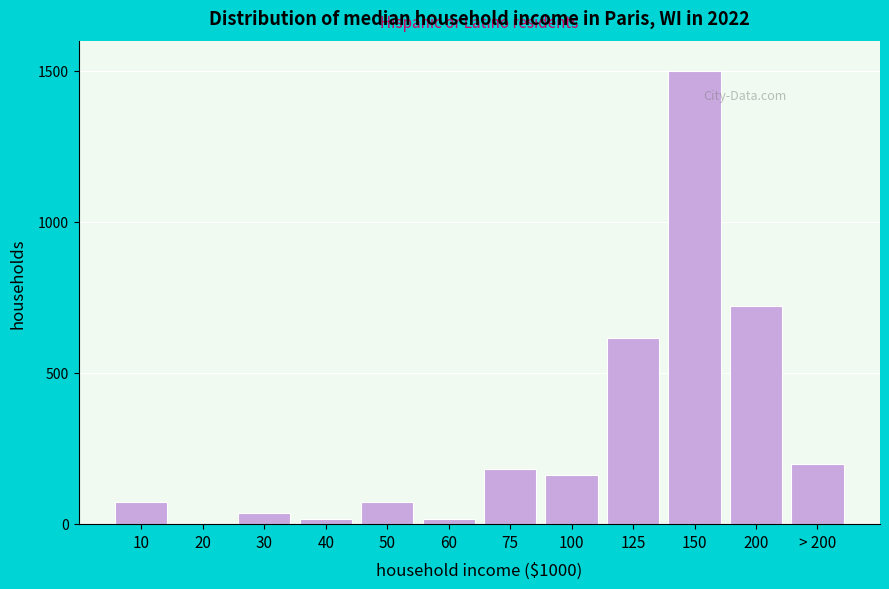

Reading left to right, what are all the values shown in this chart?

10=72.3	20=0.0	30=36.1	40=18.1	50=72.3	60=18.1	75=180.7	100=162.7	125=614.5	150=1500.0	200=722.9	> 200=198.8